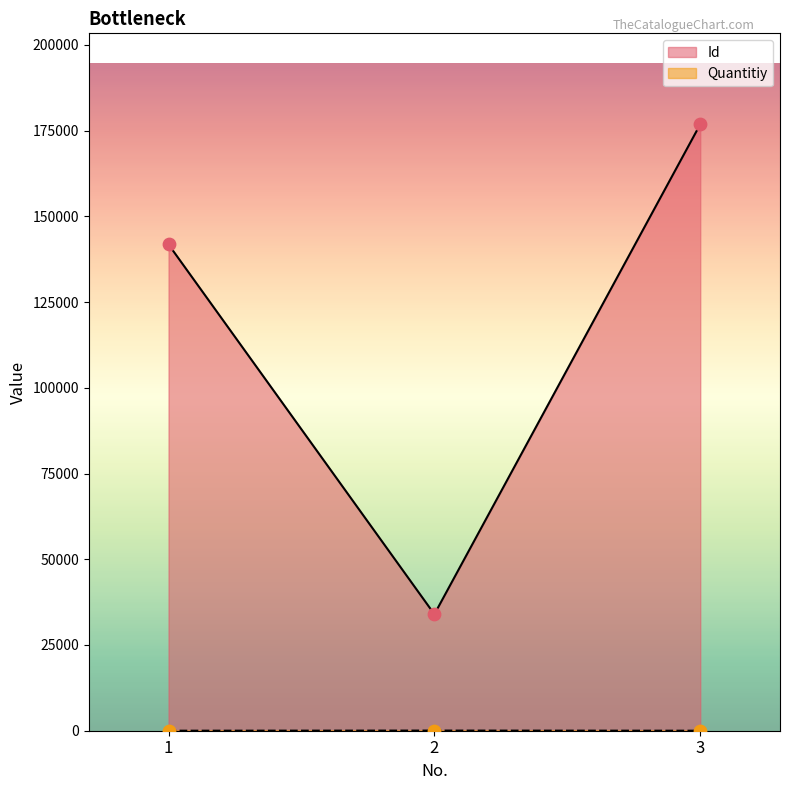

At which category is the sum across all series the highest?

3